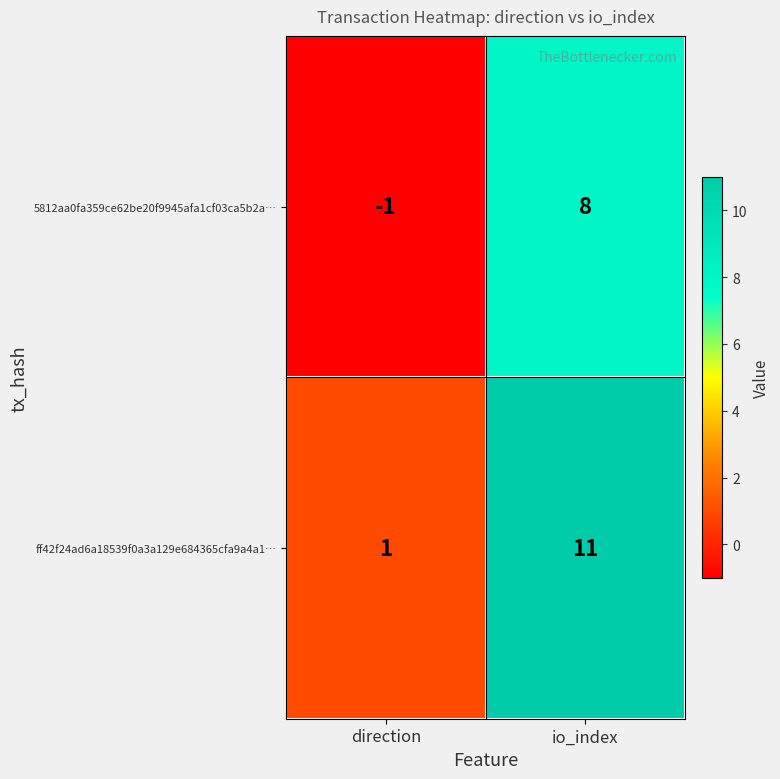

Count the number of data series in this chart.

2